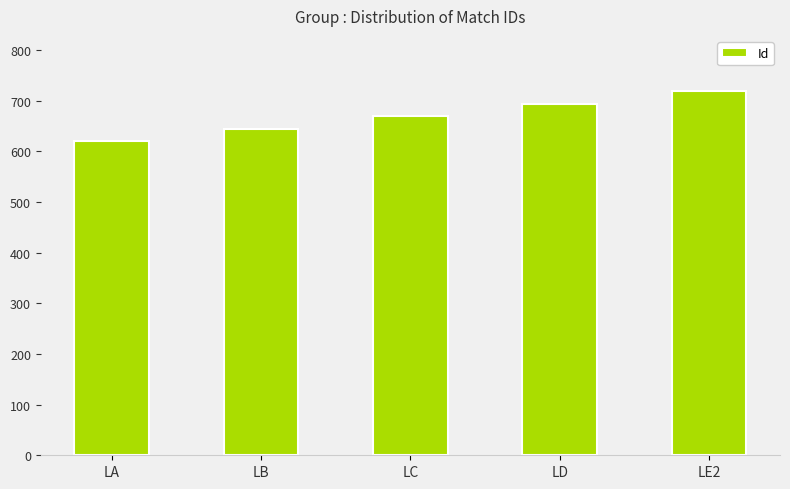

Which category has the highest value across all series?

LE2